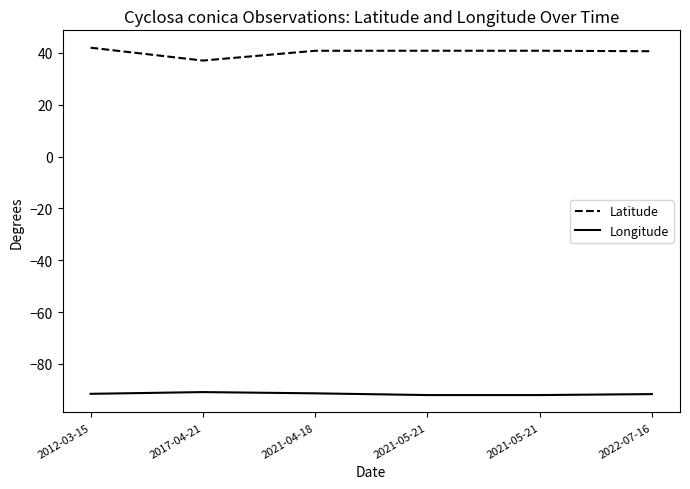

Which series has the largest range (max minus min)?

Latitude